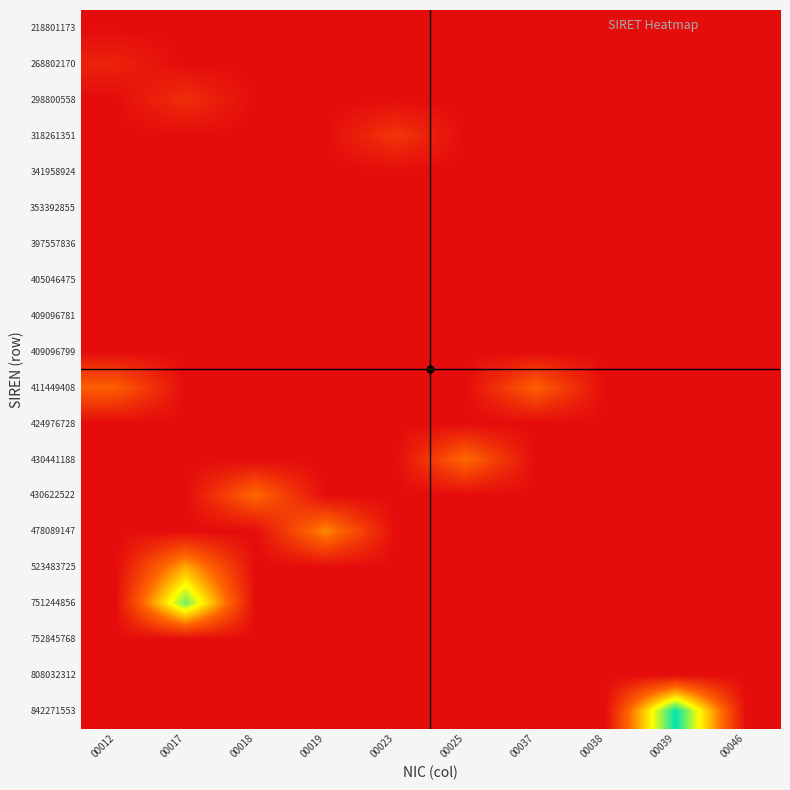

Which category has the lowest value across all series?

00012